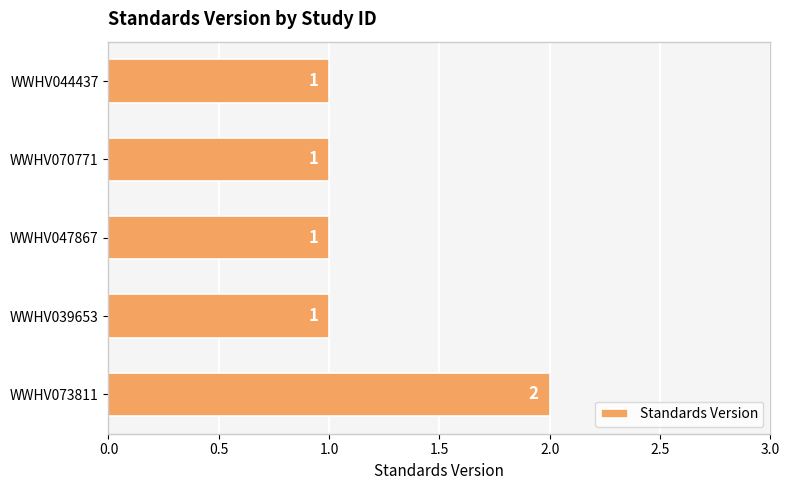

How many distinct data groups are displayed?

1